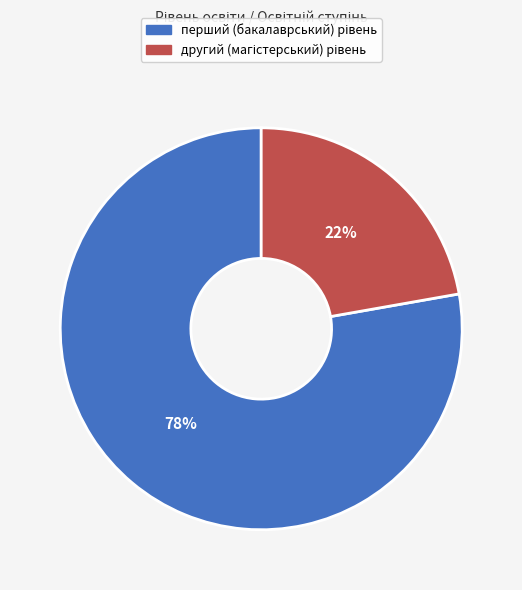

Is there any slice that represents more than half of the pie?

Yes